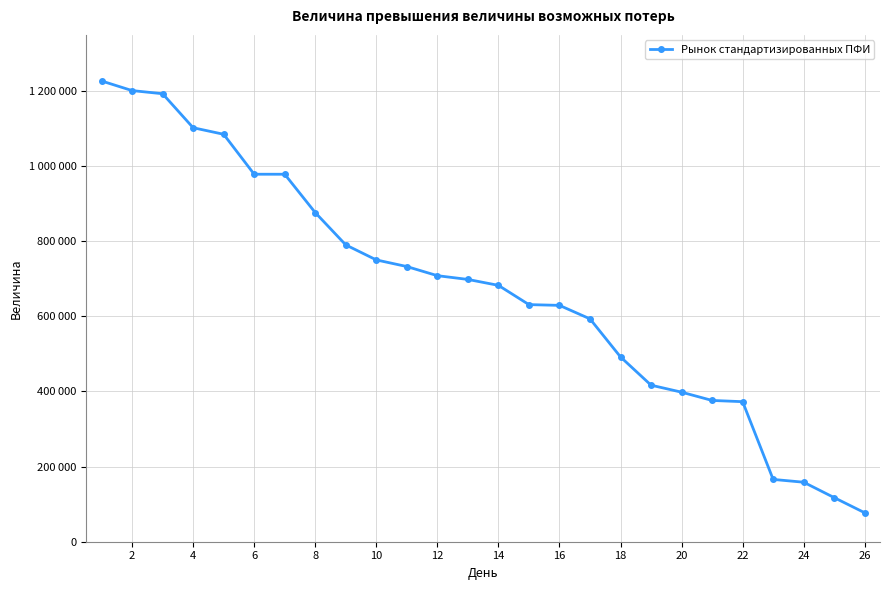

True or false: there are more than 0 points higher than both neighbors.

False